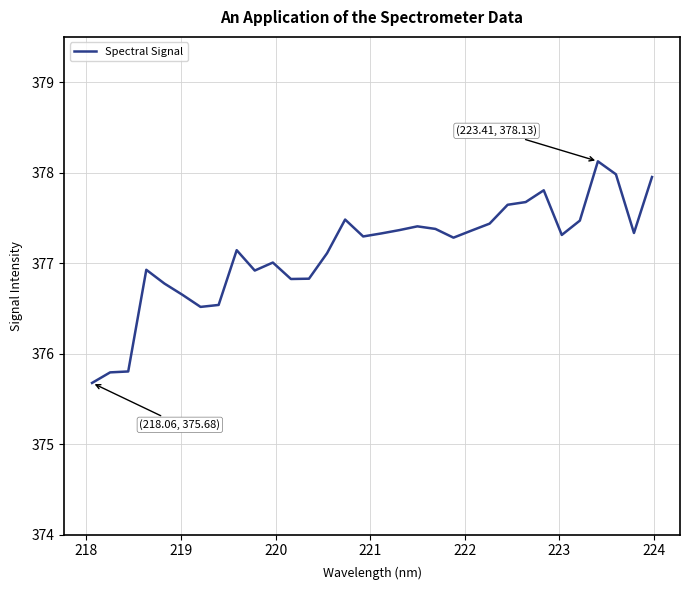

What is the sum of all values?

12068.1